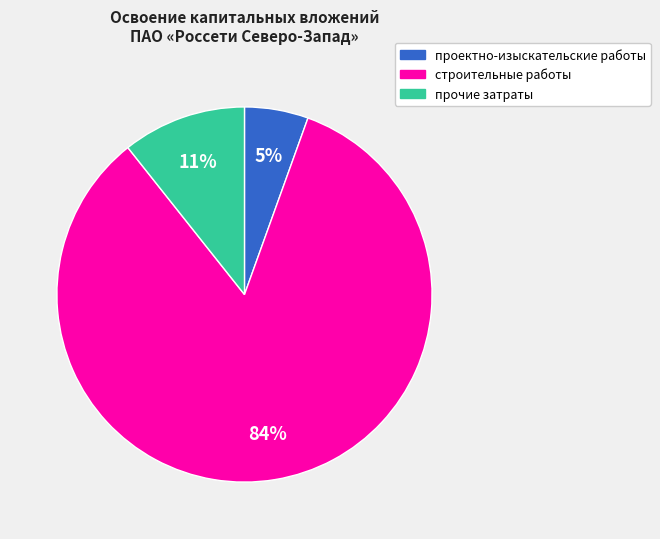

To the nearest percent, what is the average slice percentage?

33%